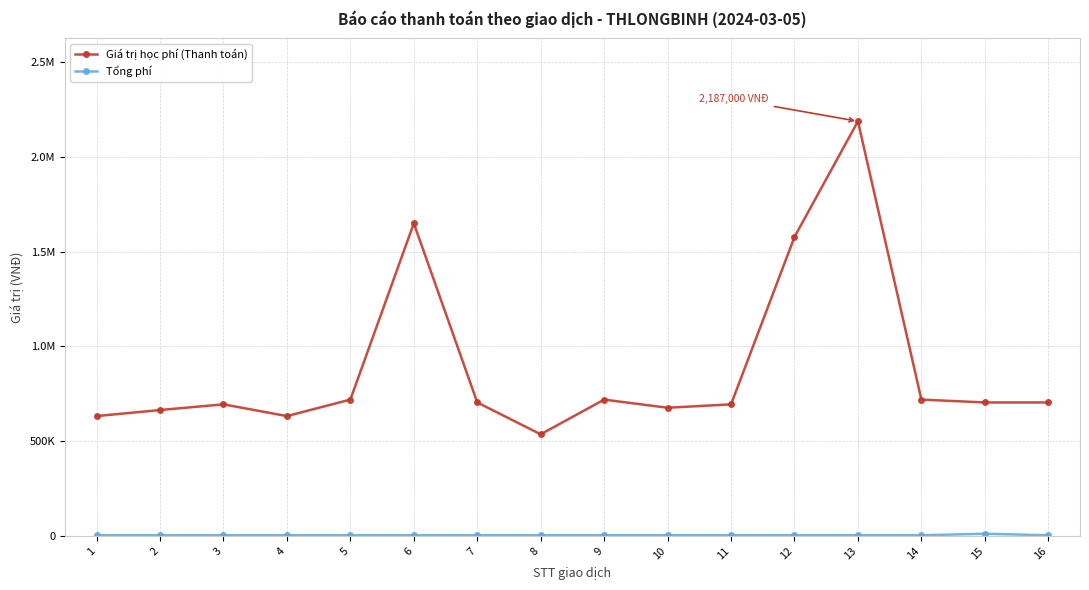

The value of Tổng phí at 4 is 3300. True or false?

True